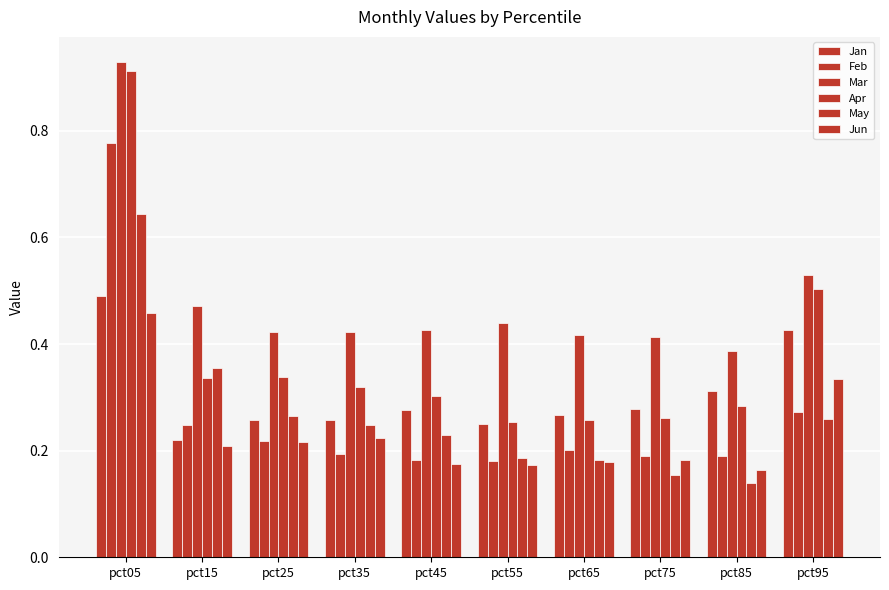

Reading right to left, what are all the values shown in this chart?

Jan: pct95=0.4	pct85=0.3	pct75=0.3	pct65=0.3	pct55=0.2	pct45=0.3	pct35=0.3	pct25=0.3	pct15=0.2	pct05=0.5
Feb: pct95=0.3	pct85=0.2	pct75=0.2	pct65=0.2	pct55=0.2	pct45=0.2	pct35=0.2	pct25=0.2	pct15=0.2	pct05=0.8
Mar: pct95=0.5	pct85=0.4	pct75=0.4	pct65=0.4	pct55=0.4	pct45=0.4	pct35=0.4	pct25=0.4	pct15=0.5	pct05=0.9
Apr: pct95=0.5	pct85=0.3	pct75=0.3	pct65=0.3	pct55=0.3	pct45=0.3	pct35=0.3	pct25=0.3	pct15=0.3	pct05=0.9
May: pct95=0.3	pct85=0.1	pct75=0.2	pct65=0.2	pct55=0.2	pct45=0.2	pct35=0.2	pct25=0.3	pct15=0.4	pct05=0.6
Jun: pct95=0.3	pct85=0.2	pct75=0.2	pct65=0.2	pct55=0.2	pct45=0.2	pct35=0.2	pct25=0.2	pct15=0.2	pct05=0.5